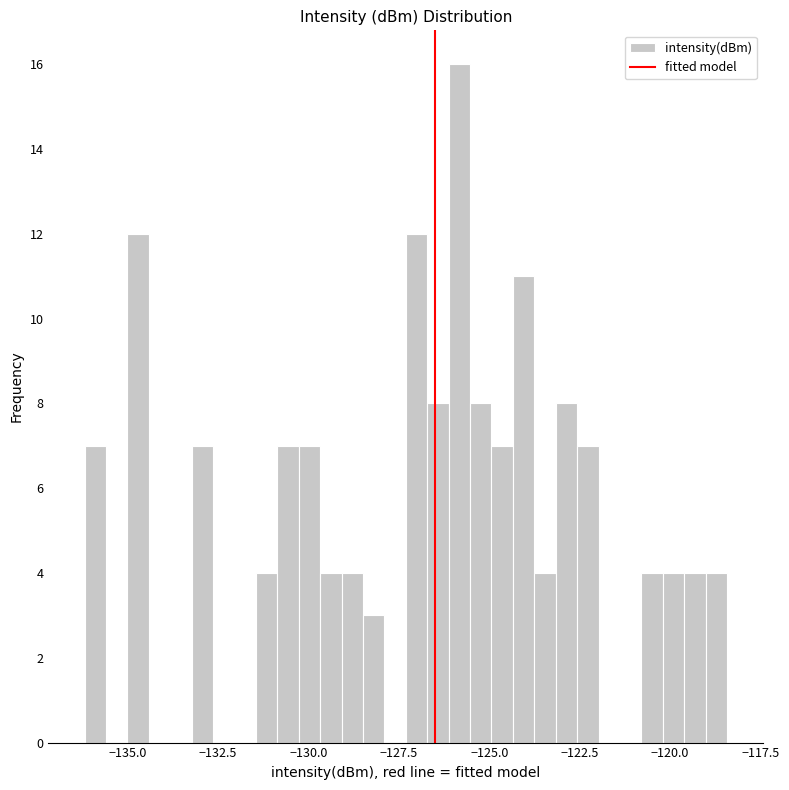

Read against the x-axis, roughly where is the centre of the tallest bar?

-126.0